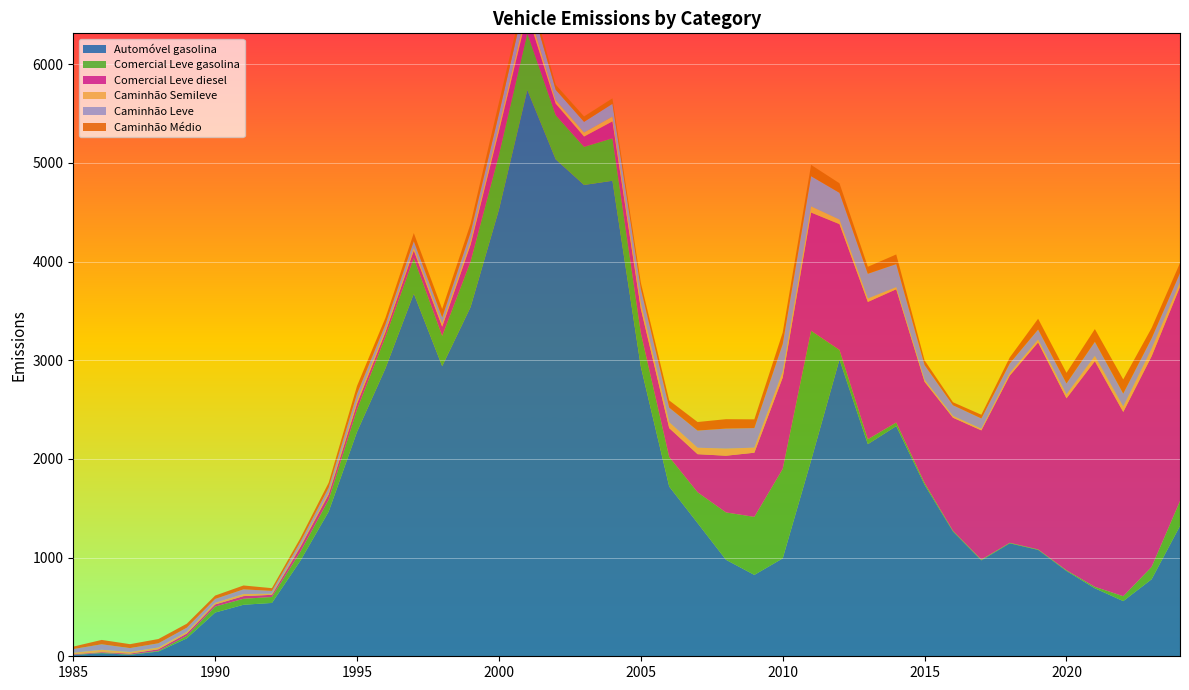

Reading left to right, transcribe all the data shown in this chart.

Automóvel gasolina: 12.4	31.7	15.0	48.0	181.7	443.2	522.2	540.6	966.9	1466.4	2275.5	2917.4	3674.9	2940.5	3538.8	4526.7	5738.9	5036.0	4776.3	4818.7	2934.5	1720.1	1349.9	978.0	824.6	992.2	1984.8	3007.4	2149.5	2332.9	1738.0	1264.7	972.3	1145.0	1078.1	864.7	689.0	559.1	780.4	1321.1
Comercial Leve gasolina: 1.4	3.2	3.2	6.4	25.1	60.4	60.6	59.9	90.2	119.9	225.3	318.8	361.1	306.4	460.6	554.8	574.8	447.8	386.1	430.2	341.9	299.9	312.2	479.9	588.1	906.6	1313.8	97.0	49.9	36.0	18.0	6.9	7.0	5.1	4.9	7.1	14.7	49.6	125.2	252.3
Comercial Leve diesel: 6.4	7.1	8.7	16.5	23.5	21.6	27.1	22.2	49.6	54.5	60.2	48.2	75.9	93.4	171.2	240.9	196.6	117.1	104.7	171.8	245.1	292.5	386.0	574.6	650.1	926.1	1198.1	1275.1	1391.6	1350.6	1025.4	1146.0	1310.0	1694.2	2097.5	1742.5	2286.8	1867.4	2134.7	2170.6
Caminhão Semileve: 16.0	23.9	16.9	18.2	17.8	16.7	20.5	11.9	15.4	20.6	29.9	23.8	28.4	28.2	36.9	52.4	71.0	34.8	40.6	48.6	57.1	59.6	65.4	71.9	51.4	59.6	62.3	46.3	34.3	20.9	20.0	18.2	16.3	25.8	28.4	39.7	52.4	54.1	75.9	45.6
Caminhão Leve: 37.2	55.8	39.3	42.5	41.5	39.0	47.8	27.8	36.0	48.1	69.8	55.4	66.2	65.7	86.2	122.3	165.7	105.8	108.0	129.3	145.7	147.7	173.8	203.2	198.3	280.1	306.0	271.0	250.9	234.0	149.6	107.9	104.4	96.8	102.8	111.0	144.3	132.0	105.6	93.8
Caminhão Médio: 24.6	44.2	39.7	43.3	40.3	34.4	39.2	27.9	37.6	49.6	79.2	65.7	82.1	85.6	89.0	115.2	84.4	50.3	55.1	55.5	62.0	72.9	86.6	95.2	88.5	115.6	114.6	96.9	70.9	97.6	47.4	30.4	37.7	61.0	108.8	107.6	129.0	143.3	105.0	101.5